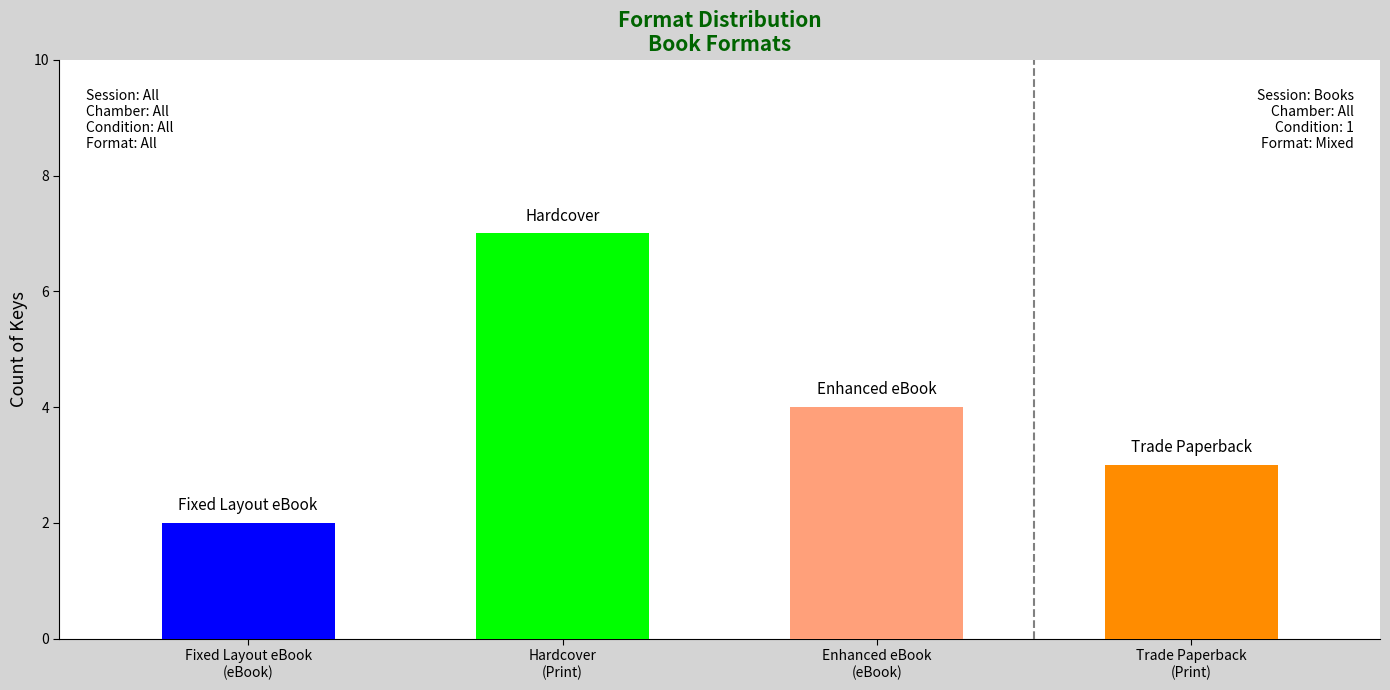

Reading left to right, extract all data points from this chart.

Fixed Layout eBook=2	Hardcover=7	Enhanced eBook=4	Trade Paperback=3